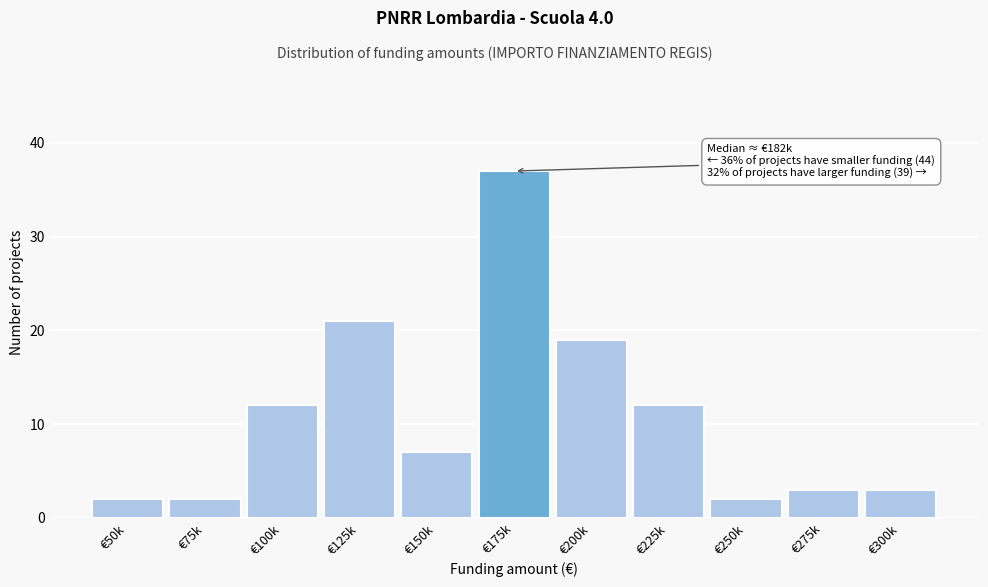

Reading left to right, list all the values displayed in this chart.

2	2	12	21	7	37	19	12	2	3	3